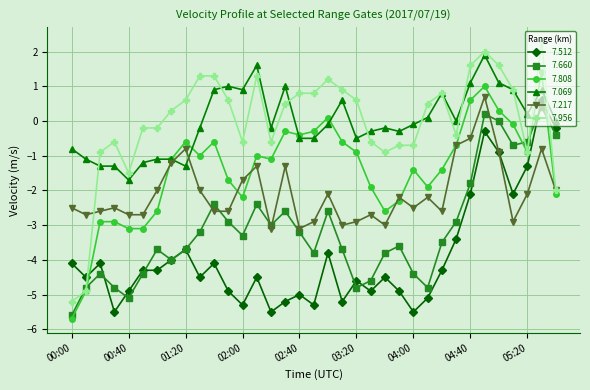

What is the value of the 7.217 point at the 28th from the left?

-0.7